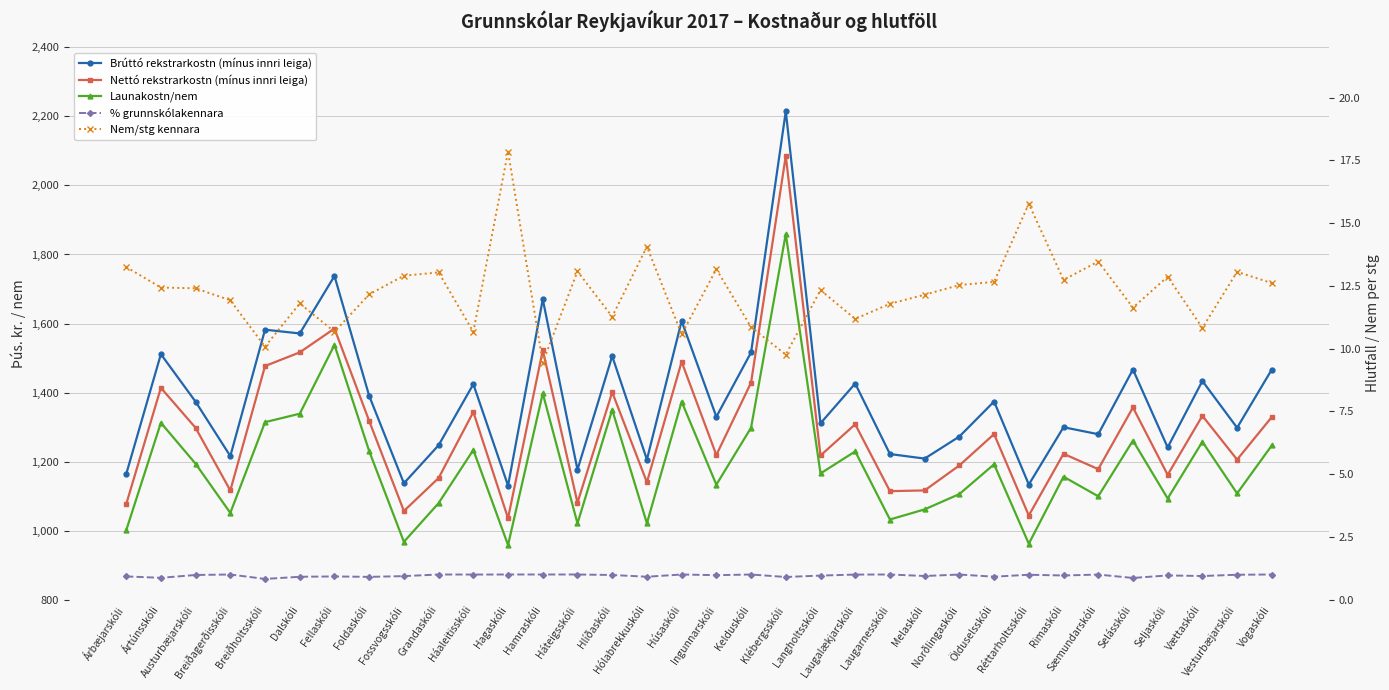

At how many categories does at least one series exceed 583?

34